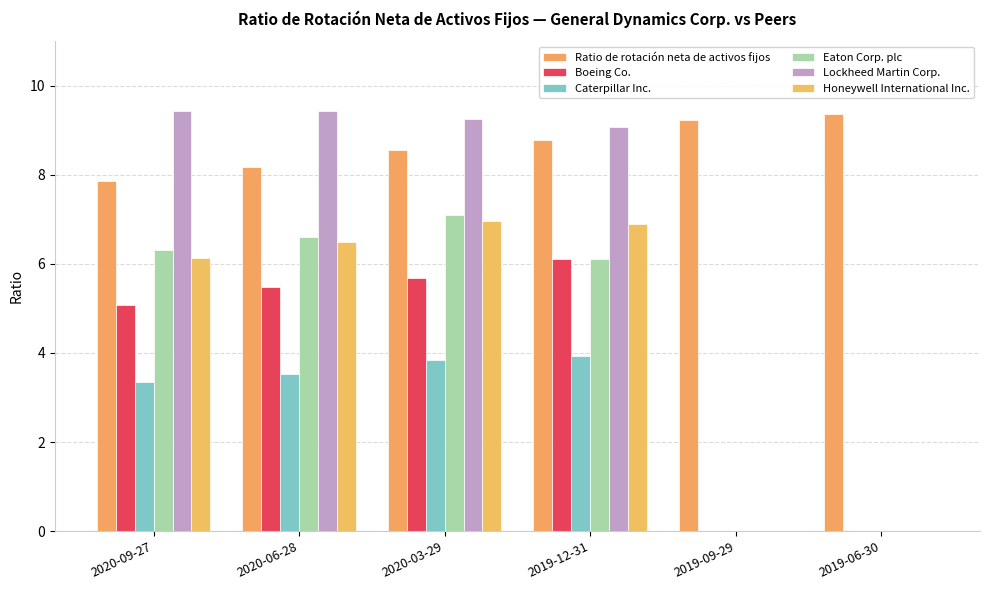

Does the chart contain stacked bars?

No